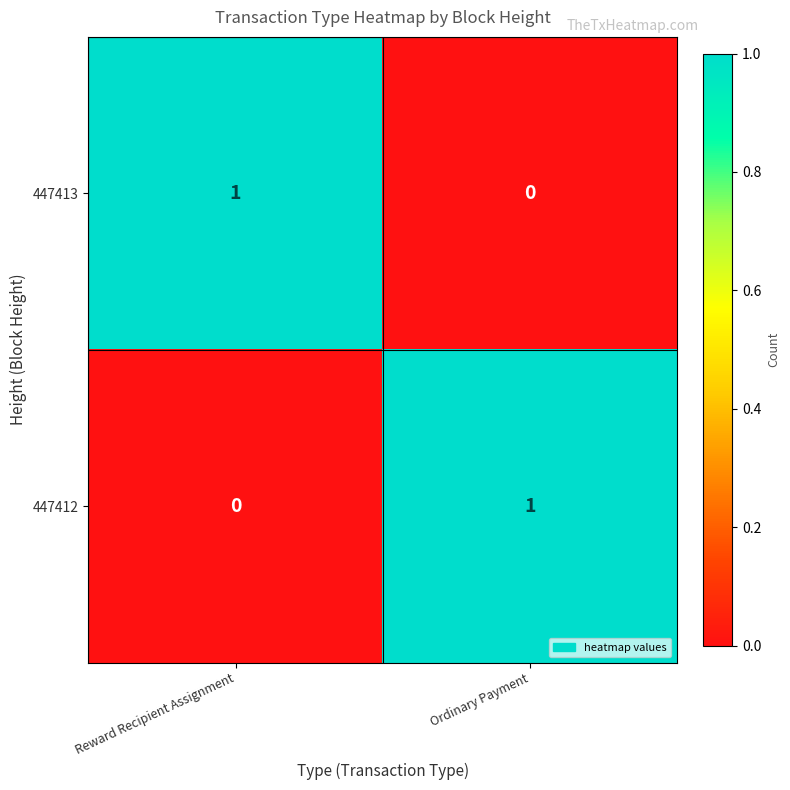

At how many categories does at least one series exceed 0?

2